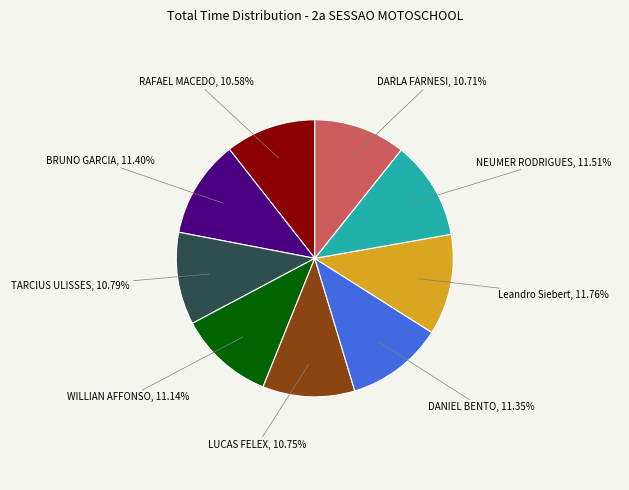

To the nearest percent, what is the difference between the largest and smallest slice percentages?

1%